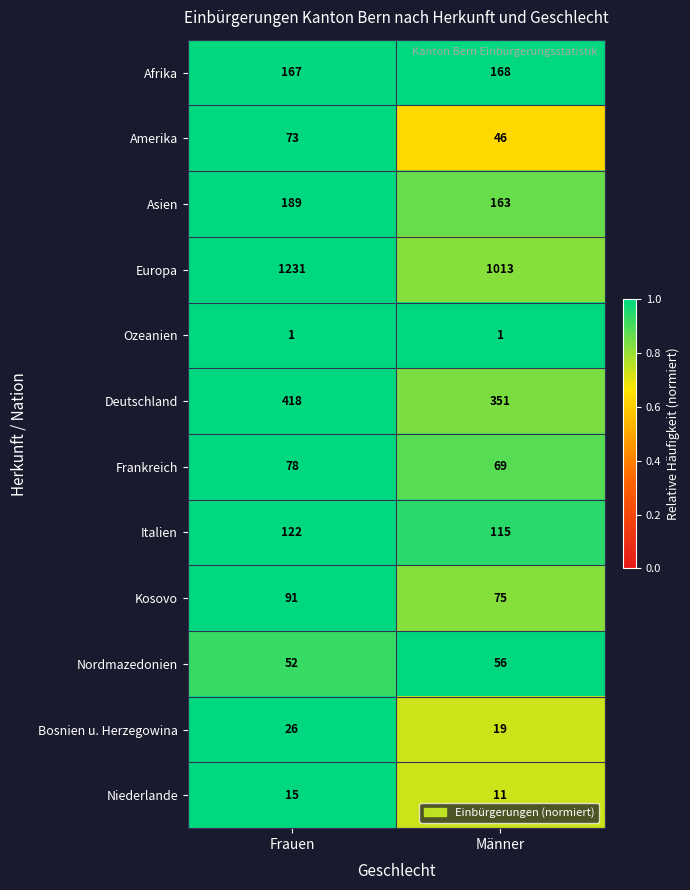

Is it true that Frankreich equals 69 at Männer?

True